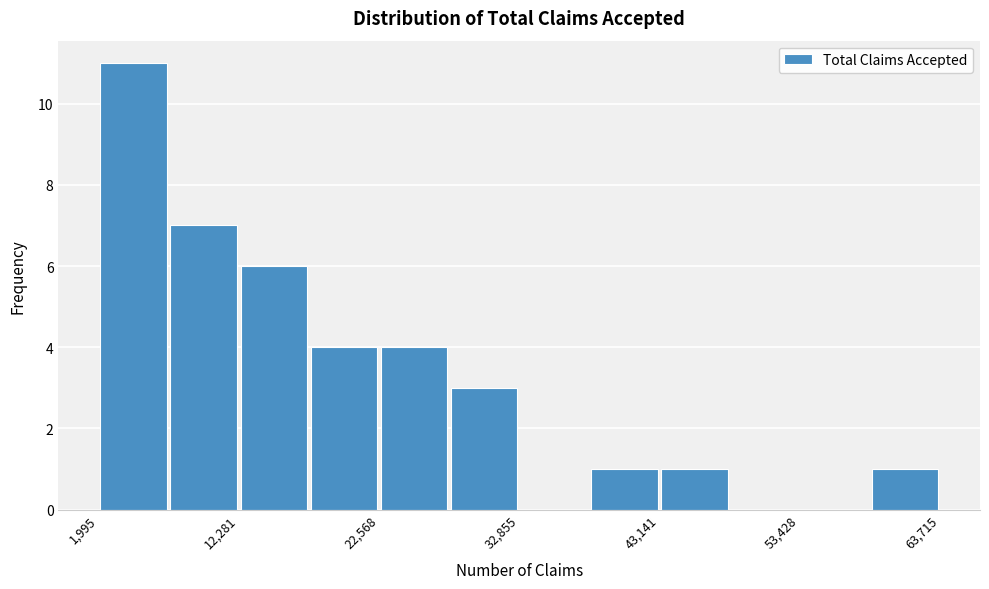

Read against the x-axis, roughly where is the centre of the tallest bar?

4000